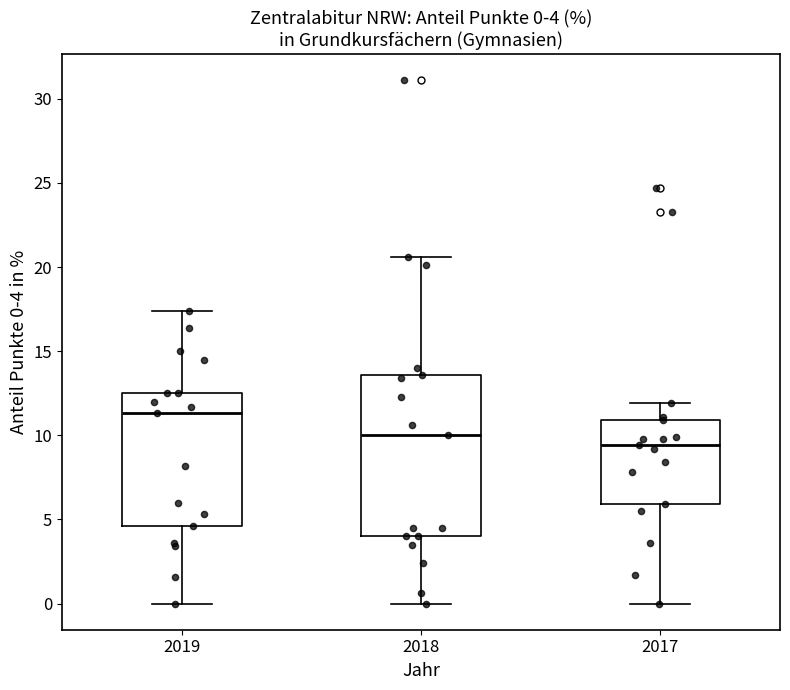

Comparing the boxes themselves (not the whiskers), which one is the tallest?

2018